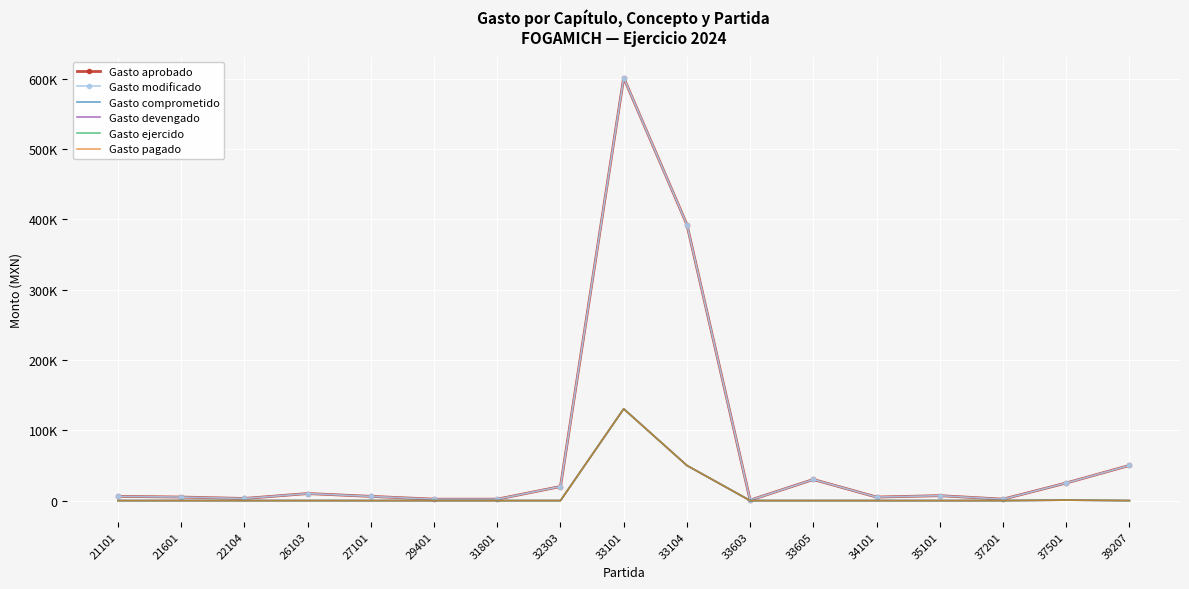

What is the difference between the highest and lowest values at 29401?

2000